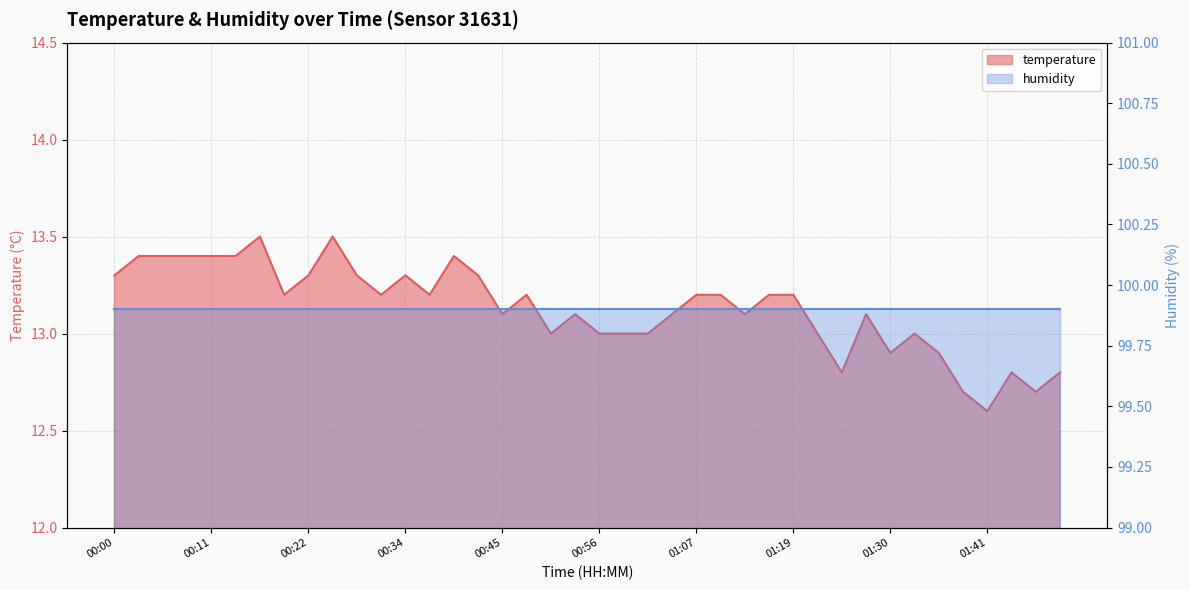

How many values are between 13 and 14?

32